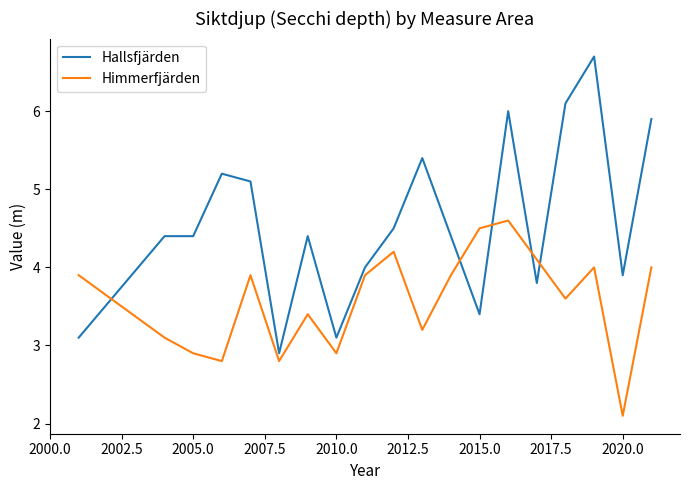

Which series ends up on top after the final intersection of Himmerfjärden and Hallsfjärden?

Hallsfjärden